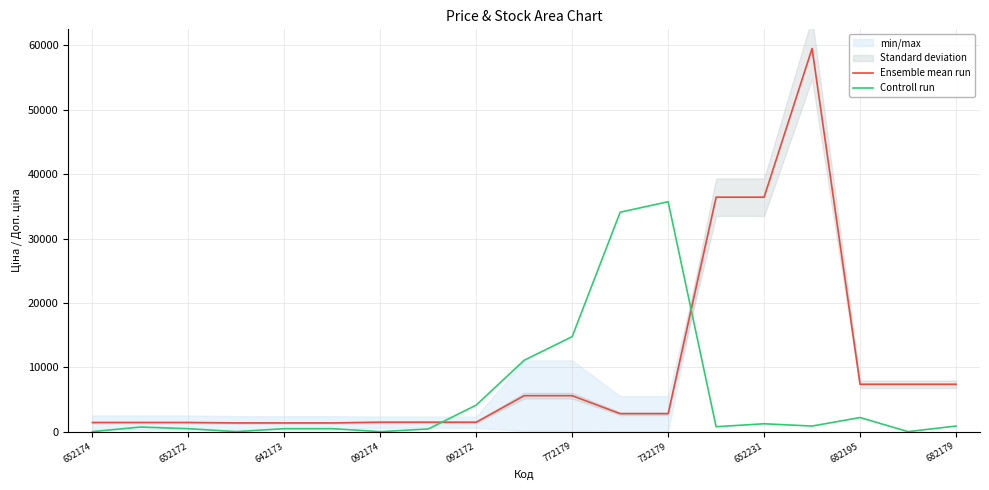

Reading right to left, transcribe all the data shown in this chart.

Ensemble mean run: 7360.2	7360.2	7360.2	59523.0	36424.0	36424.0	2791.6	2791.6	5582.8	5582.8	1462.3	1462.3	1462.3	1352.9	1352.9	1352.9	1416.1	1416.1	1416.1
Controll run: 864.9	0.0	2187.6	864.9	1221.0	763.1	35713.8	34085.8	14753.6	11090.6	4120.8	407.0	0.0	457.9	457.9	0.0	457.9	712.2	0.0